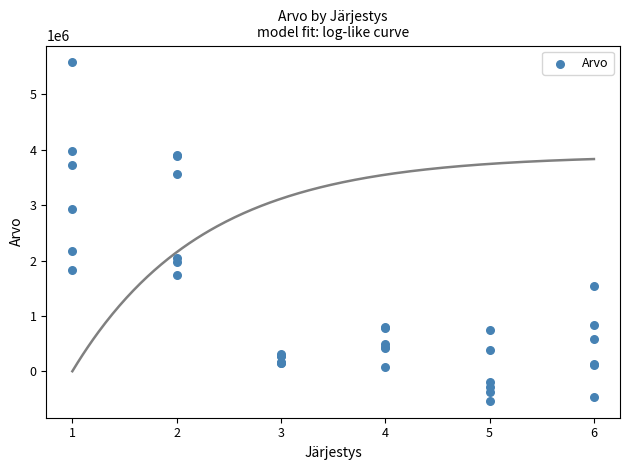

What Y value in the scatter plot is closest to 2521852?

2180789.0